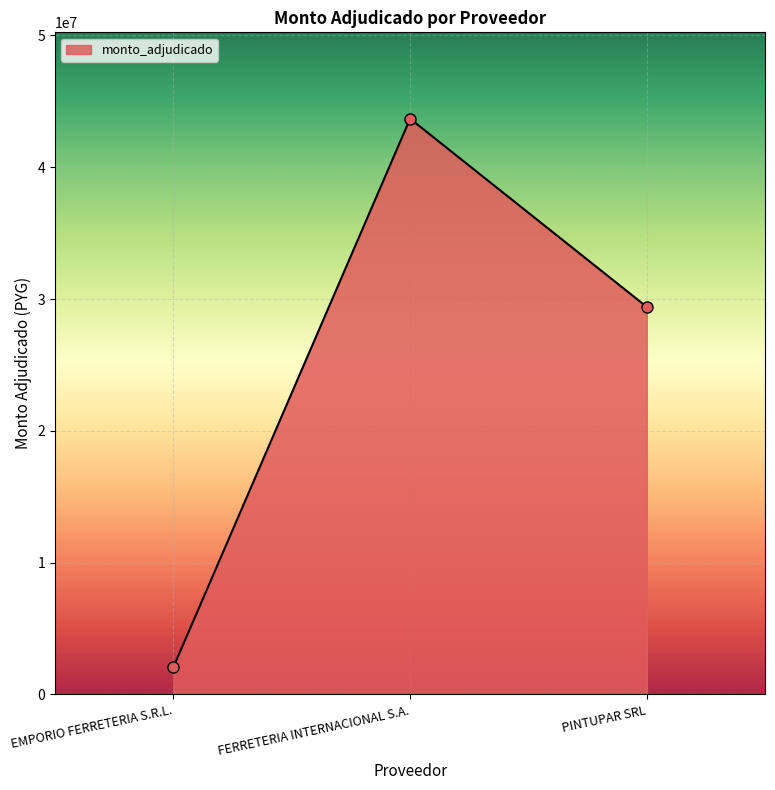

What is the average value?

25060500